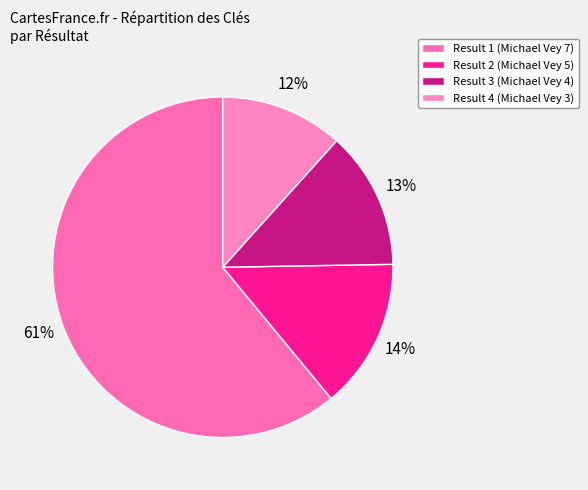

Which slice is the largest?

Result 1 (Michael Vey 7)